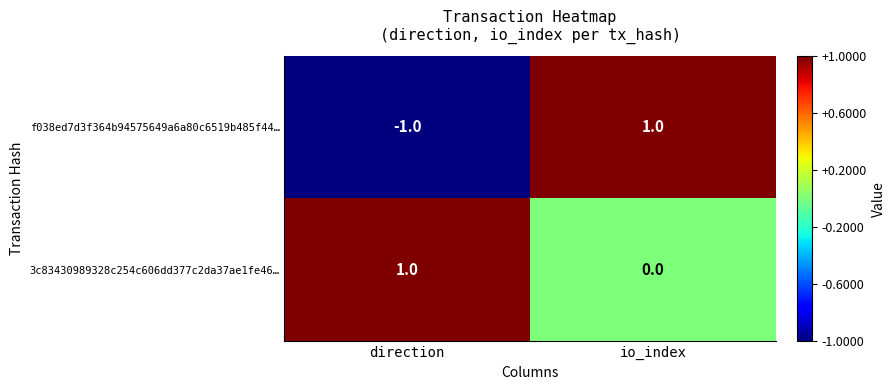

Which series has the largest total across all categories?

3c83430989328c254c606dd377c2da37ae1fe46…